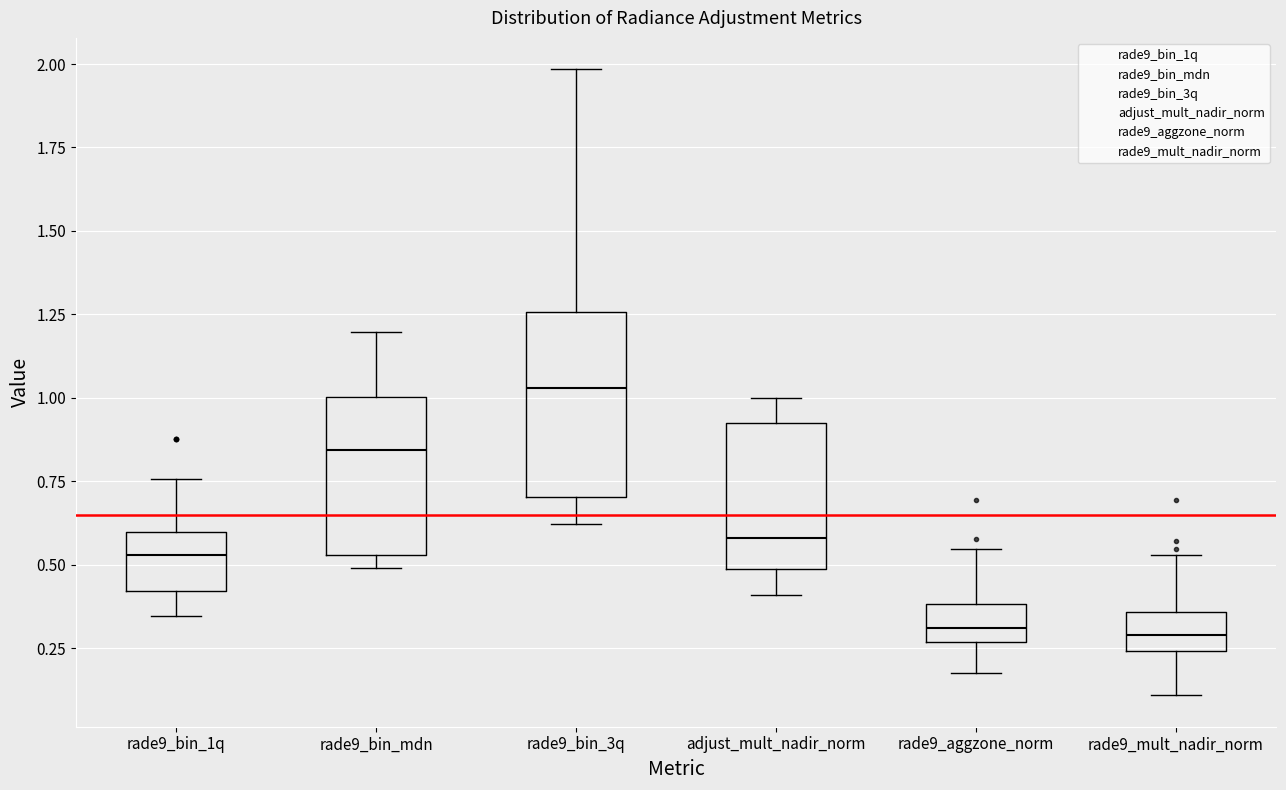

Reading left to right, transcribe this box plot: for each box, give where its median line is, the range the box spans, and where its two whiskers end, as read against the y-axis. The values are not printed on the chart, so give them approximately, as read against the axis.

rade9_bin_1q: median 0.55, box 0.40 to 0.60, whiskers 0.35 to 0.75
rade9_bin_mdn: median 0.85, box 0.55 to 1.00, whiskers 0.50 to 1.20
rade9_bin_3q: median 1.05, box 0.70 to 1.25, whiskers 0.60 to 2.00
adjust_mult_nadir_norm: median 0.60, box 0.50 to 0.90, whiskers 0.40 to 1.00
rade9_aggzone_norm: median 0.30, box 0.25 to 0.40, whiskers 0.20 to 0.55
rade9_mult_nadir_norm: median 0.30, box 0.25 to 0.35, whiskers 0.10 to 0.55